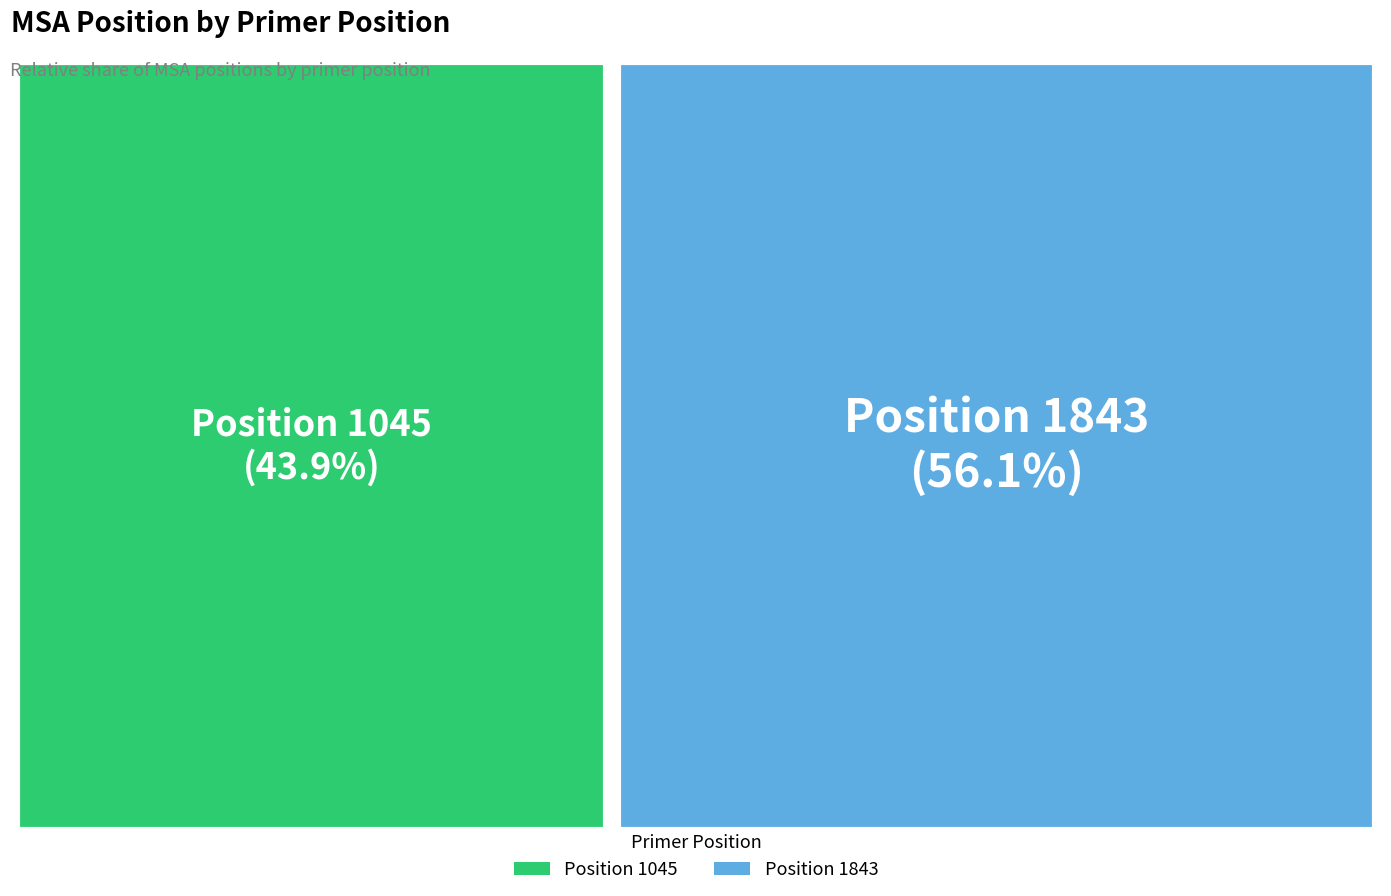

Is 1045 the majority of the pie?

No